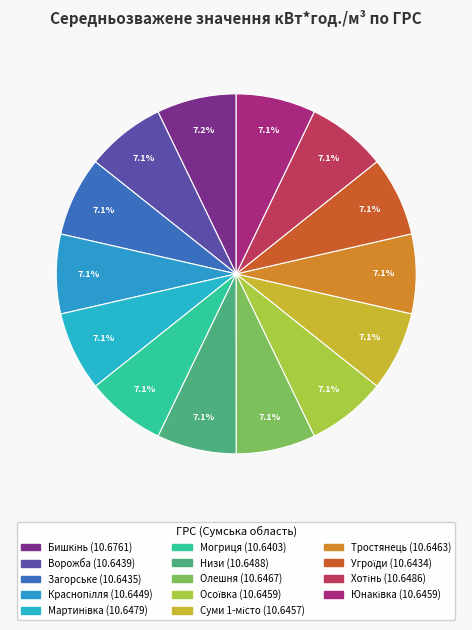

Which slice is the largest?

Бишкінь